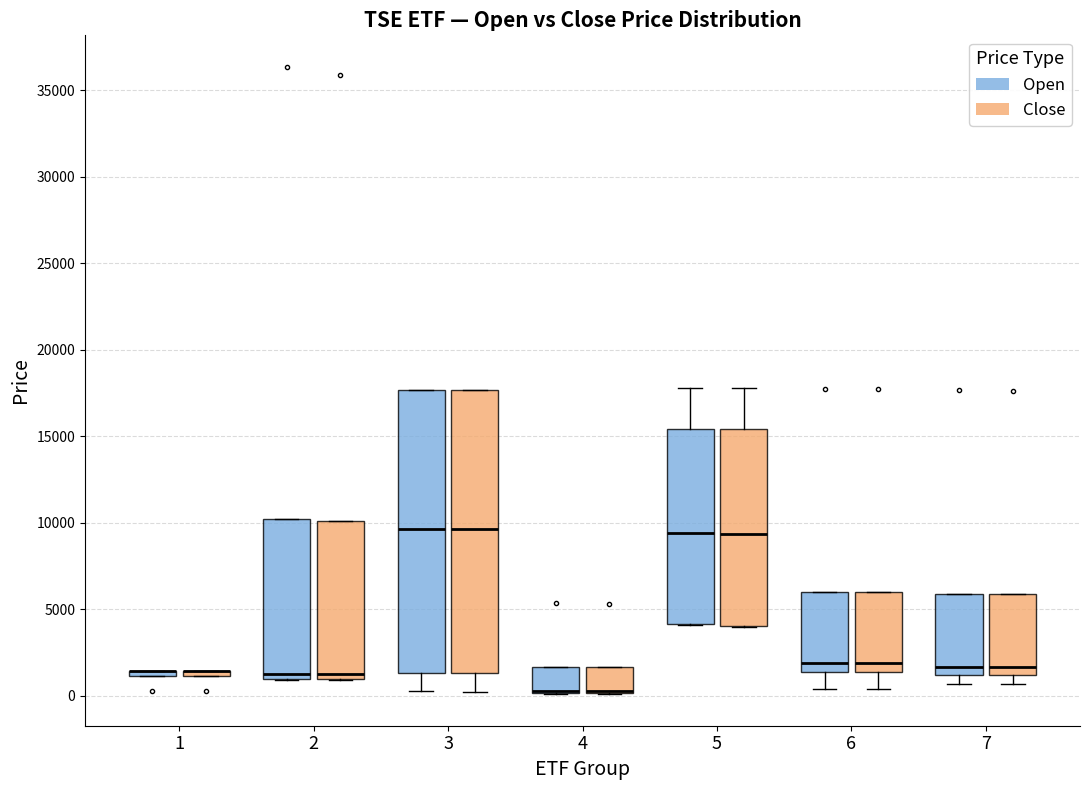

Where is the lower edge of the box for 2 (Close) on the y-axis? The values are not printed on the chart, so give them approximately, as read against the axis.

1000